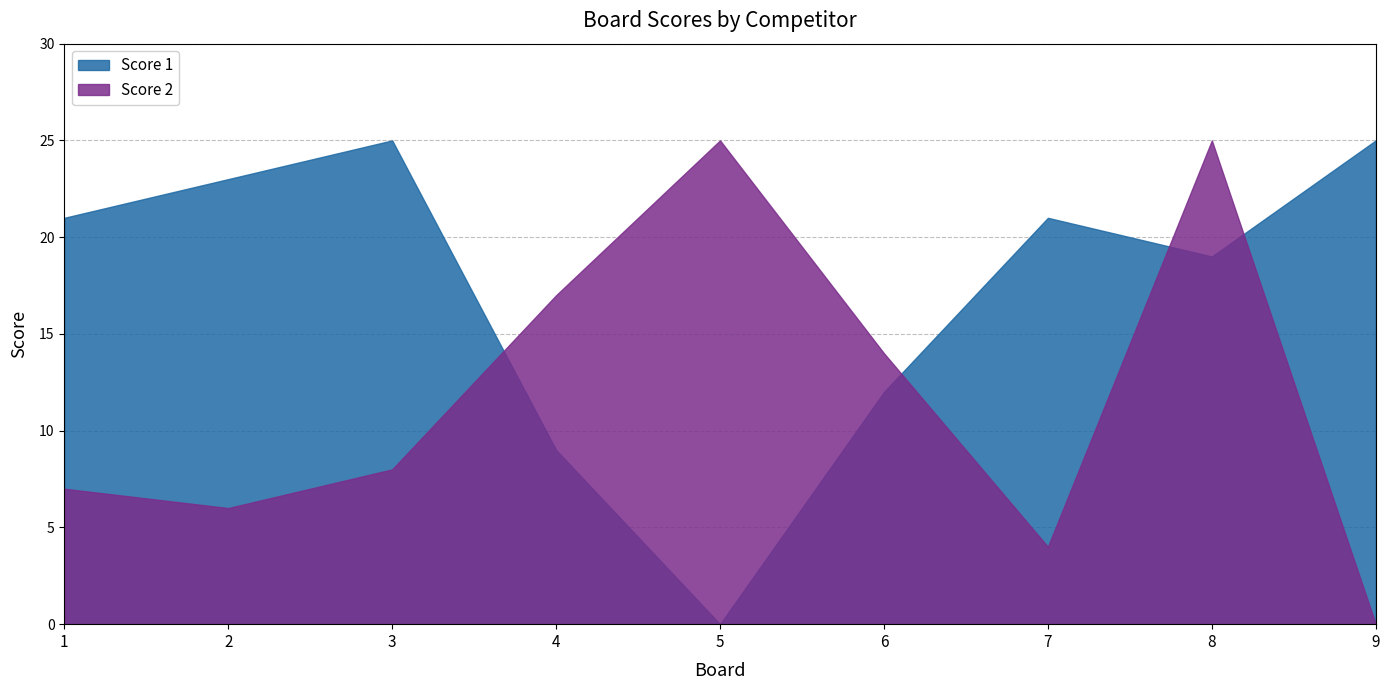

Between 6 and 8, which is larger?

8